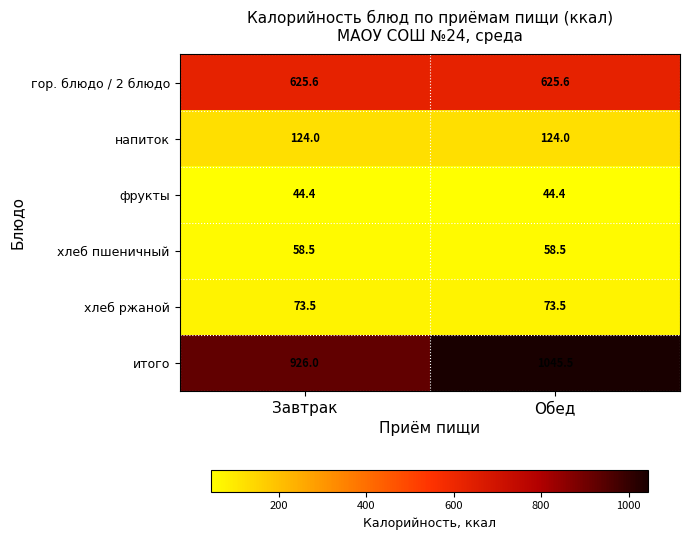

What value does the напиток series have at Завтрак?

124.0